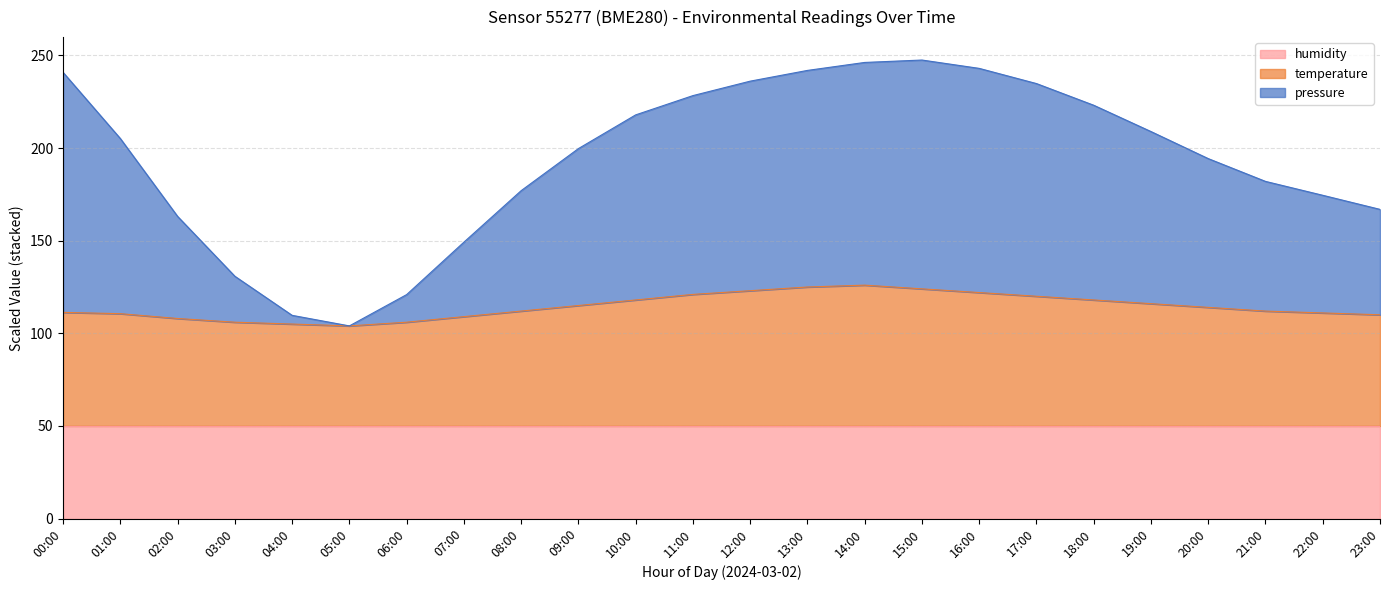

Which series has the largest total across all categories?

pressure